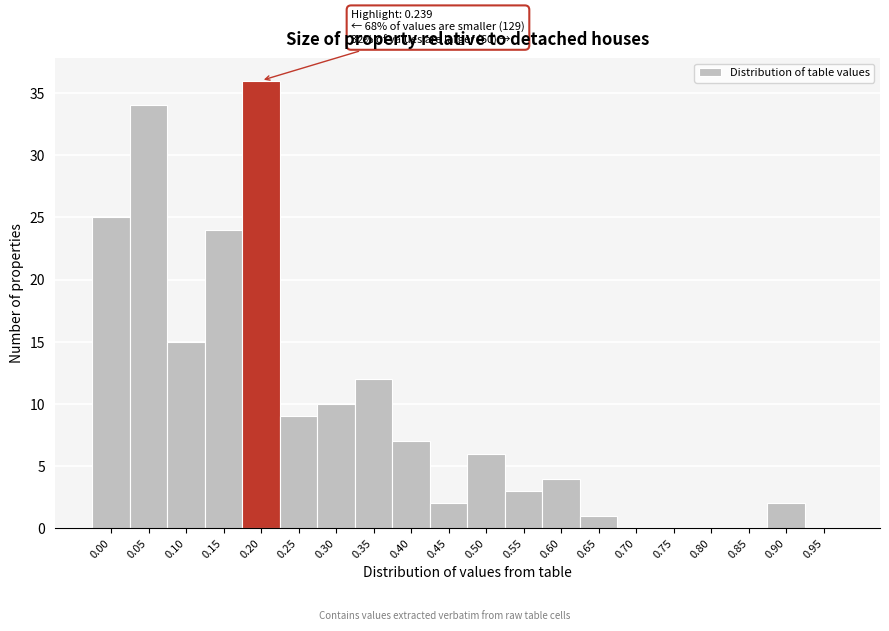

Reading left to right, what are all the values shown in this chart?

0.00=25	0.05=34	0.10=15	0.15=24	0.20=36	0.25=9	0.30=10	0.35=12	0.40=7	0.45=2	0.50=6	0.55=3	0.60=4	0.65=1	0.70=0	0.75=0	0.80=0	0.85=0	0.90=2	0.95=0